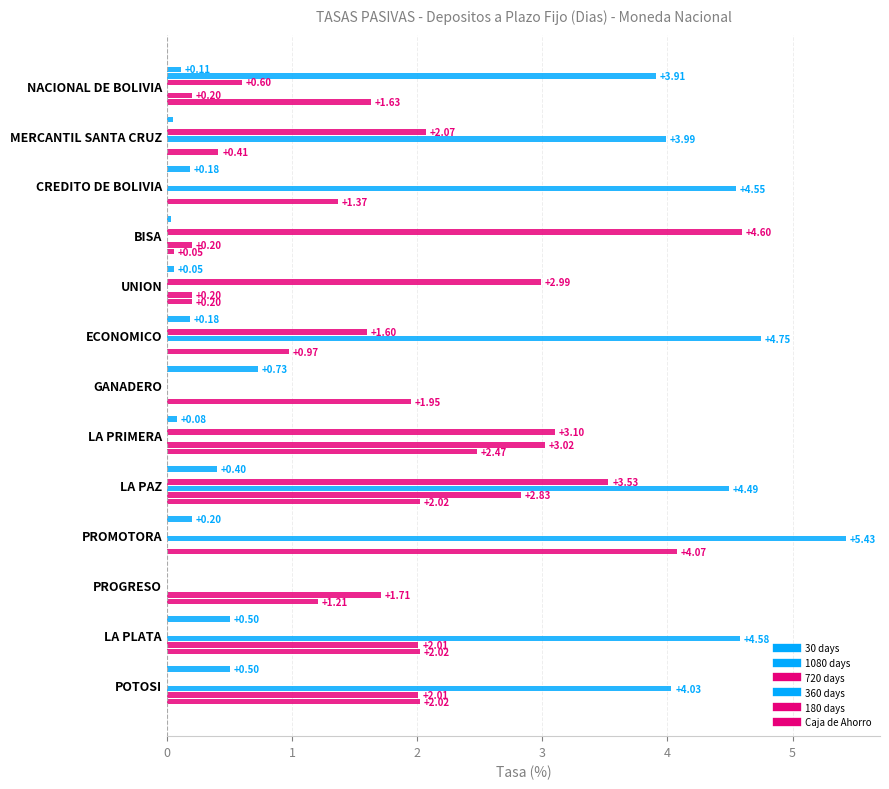

What is the average value of the Caja de Ahorro series?

1.6